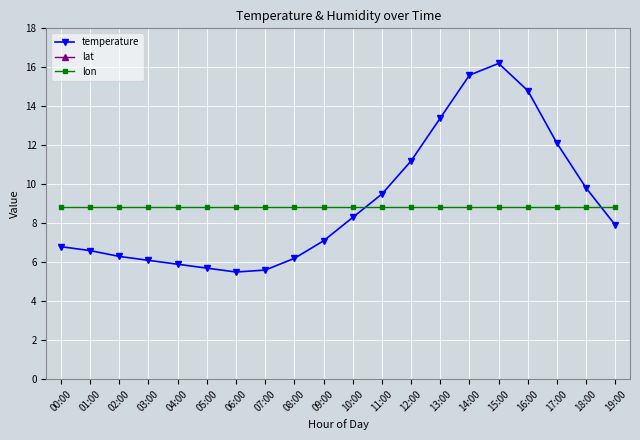

Rank the series at 06:00 from lowest to highest value.

temperature, lon, lat